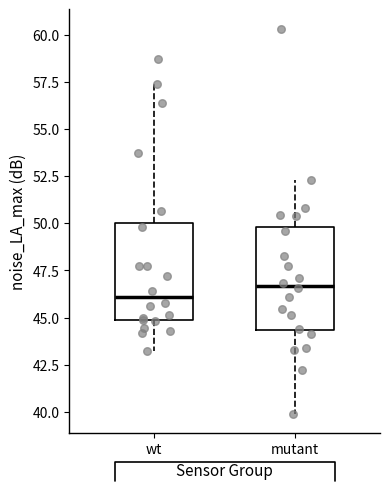

Reading left to right, transcribe this box plot: for each box, give where its median line is, the range the box spans, and where its two whiskers end, as read against the y-axis. The values are not printed on the chart, so give them approximately, as read against the axis.

wt: median 46.0, box 45.0 to 50.0, whiskers 43.0 to 57.5
mutant: median 46.5, box 44.5 to 50.0, whiskers 40.0 to 52.5